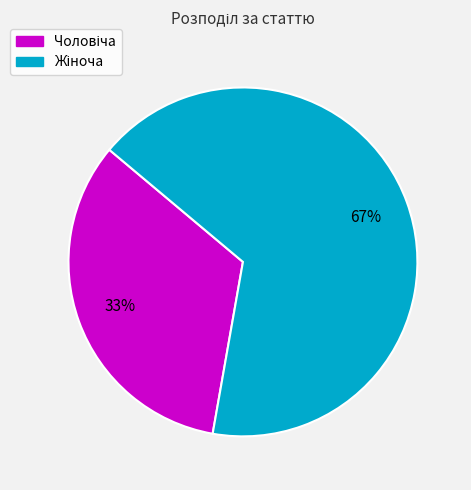

Is there a majority slice in this chart?

Yes